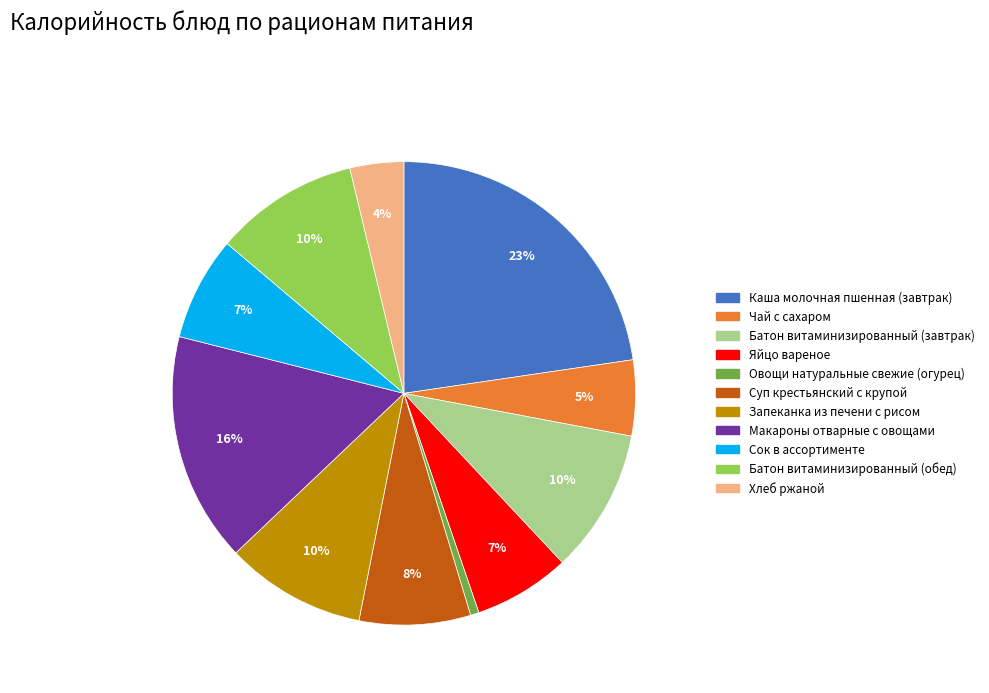

To the nearest percent, what percentage of the pie is Овощи натуральные свежие (огурец)?

1%